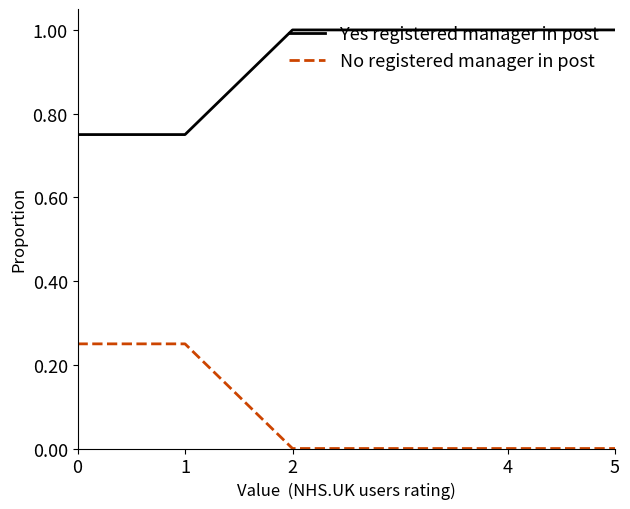

Rank the series by their average value, from lowest to highest.

No registered manager in post, Yes registered manager in post